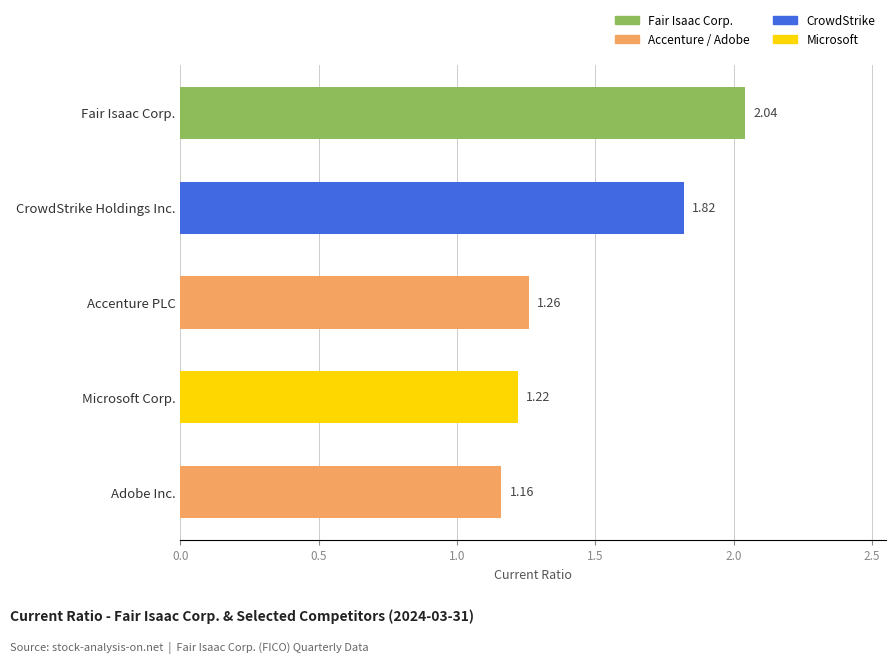

What is the difference between the second highest and second lowest values?

0.6